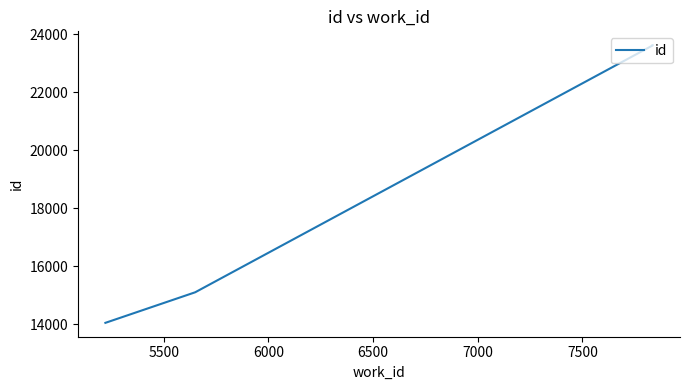

True or false: the data has more than 2 interior local peaks.

False